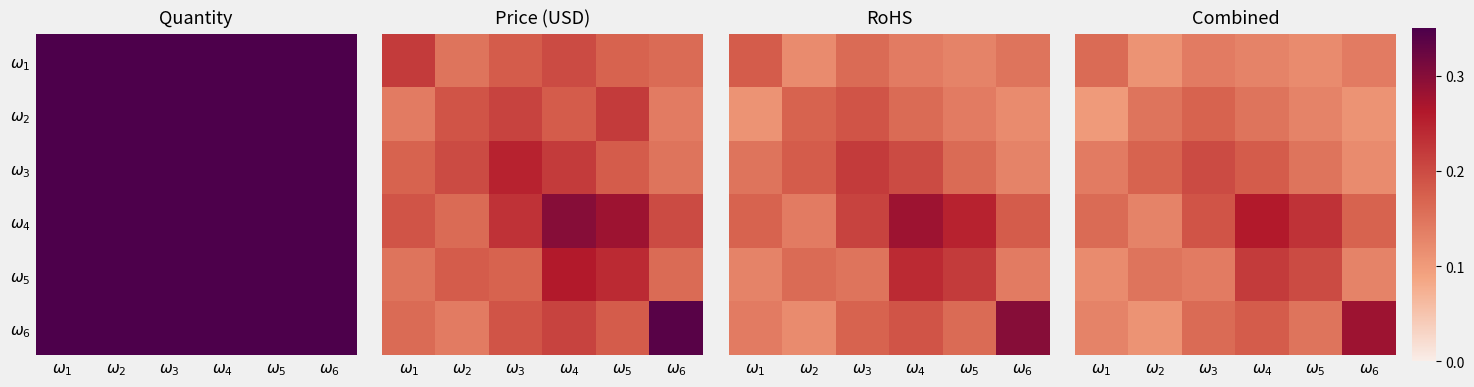

Which category has the lowest value across all series?

$\omega_1$